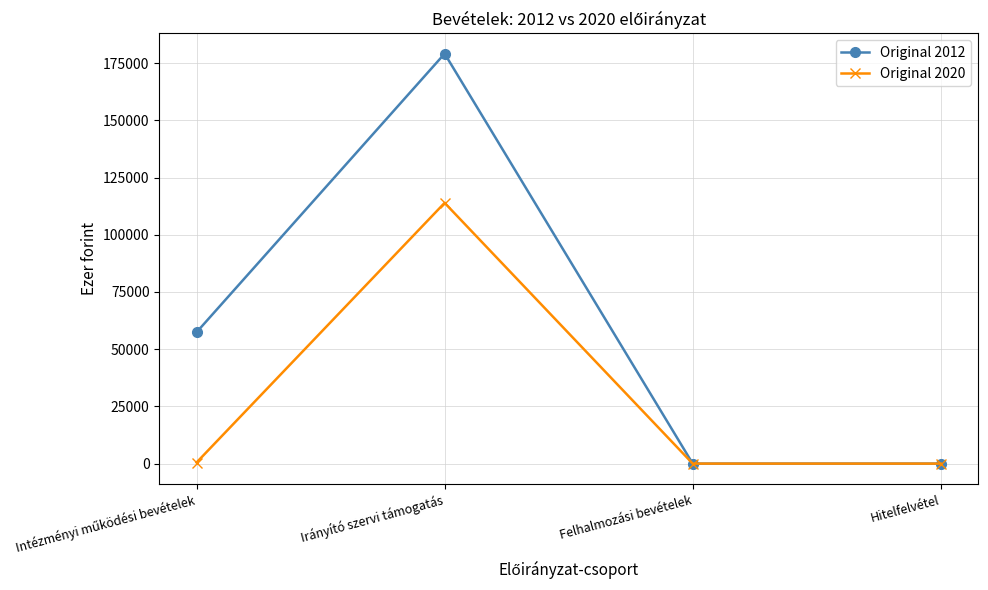

At Irányító szervi támogatás, list the series in order from smallest to largest.

Original 2020, Original 2012